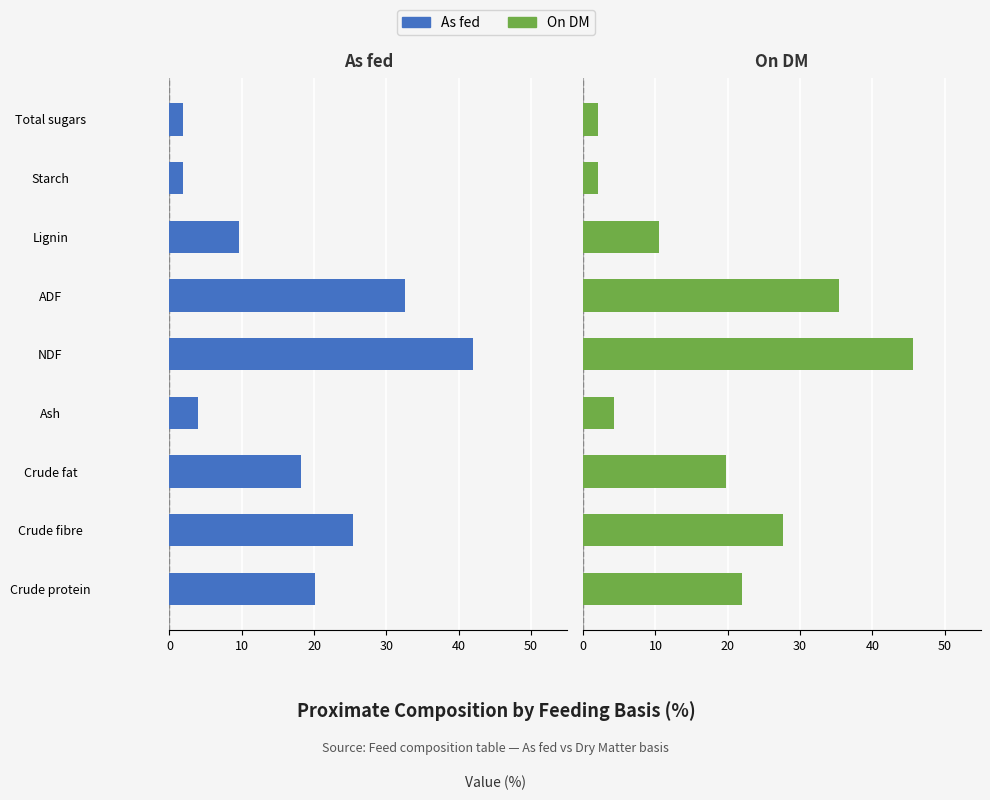

What is the value of the On DM bar at the 1st from the left?

22.0